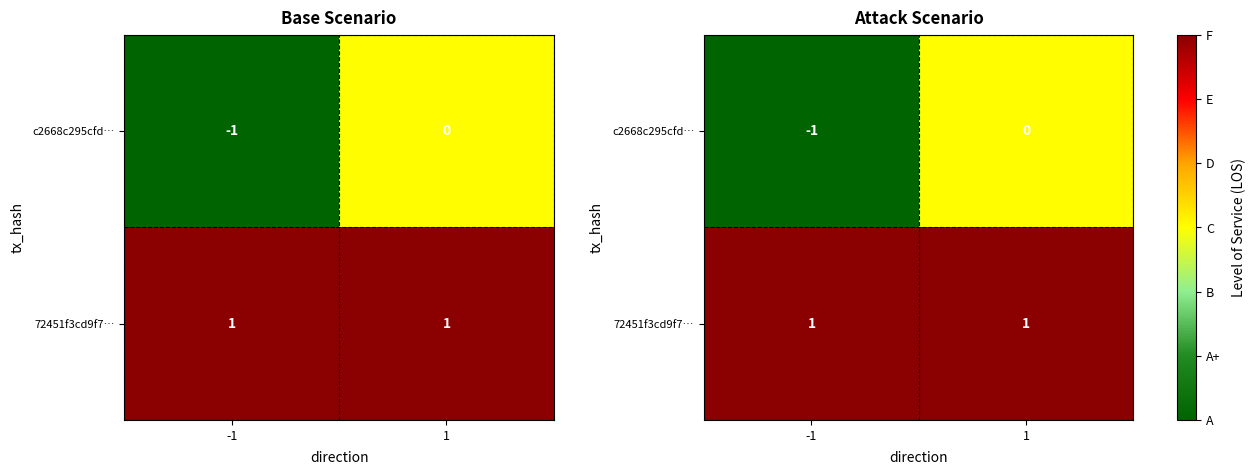

Which has a higher value, -1 or 1?

1